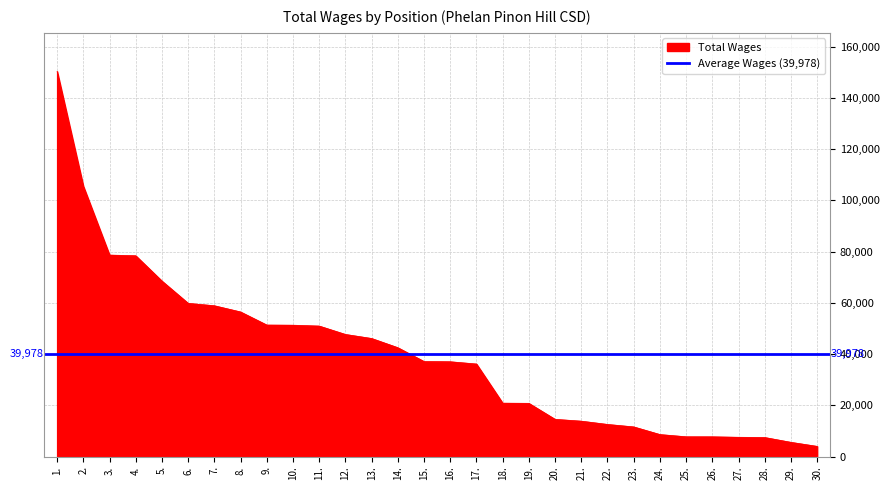

How many data points are above 37099?

14